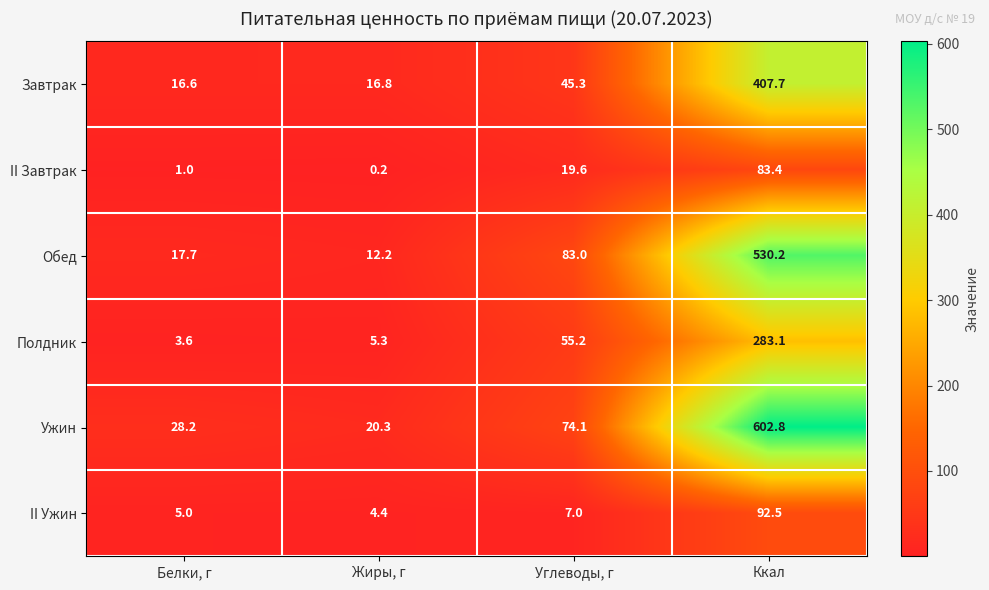

How many distinct data groups are displayed?

6